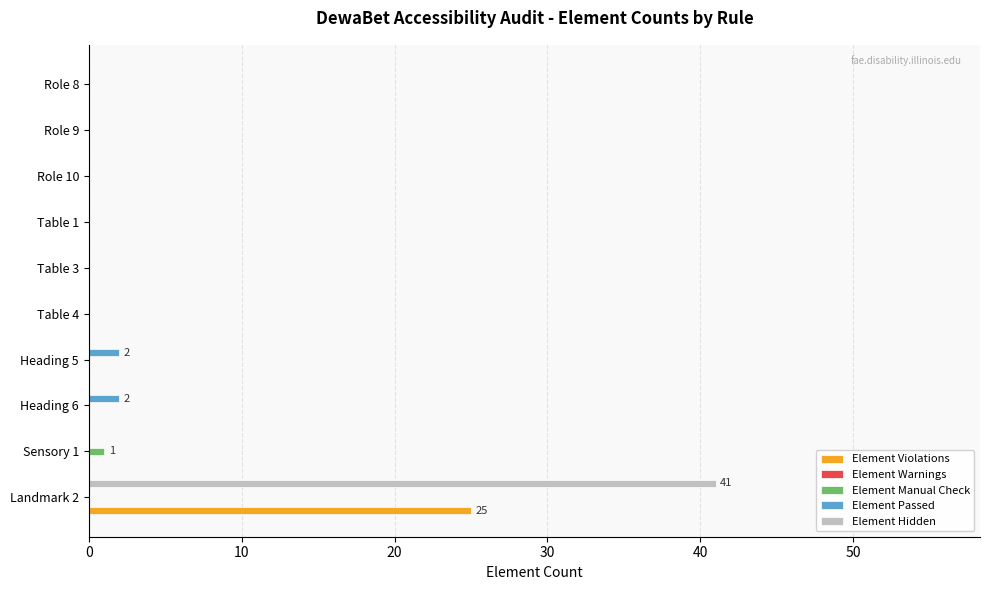

Between Landmark 2 and Table 1, which series saw the biggest shift?

Element Hidden